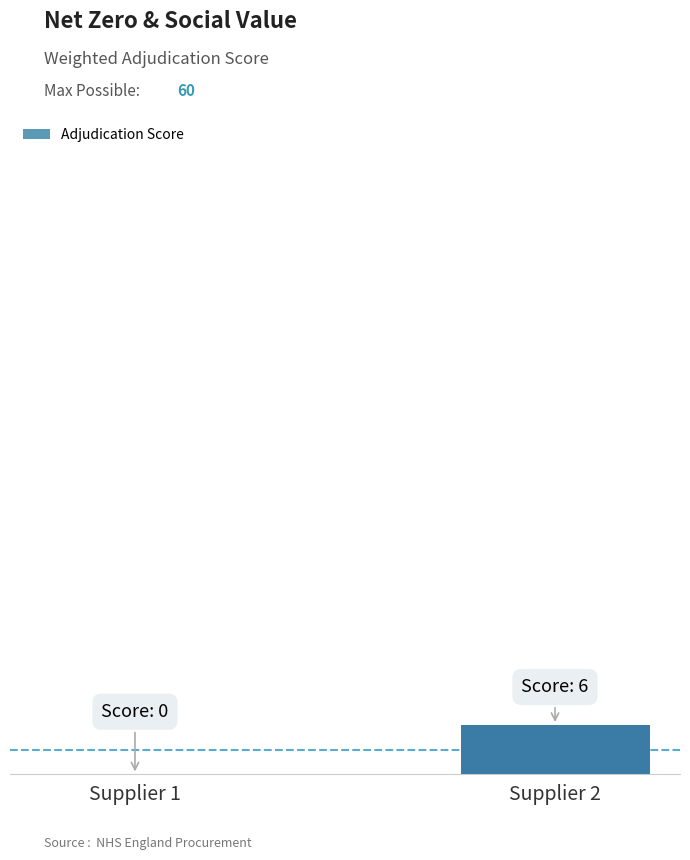

What is the value of the 2nd bar from the left?

6